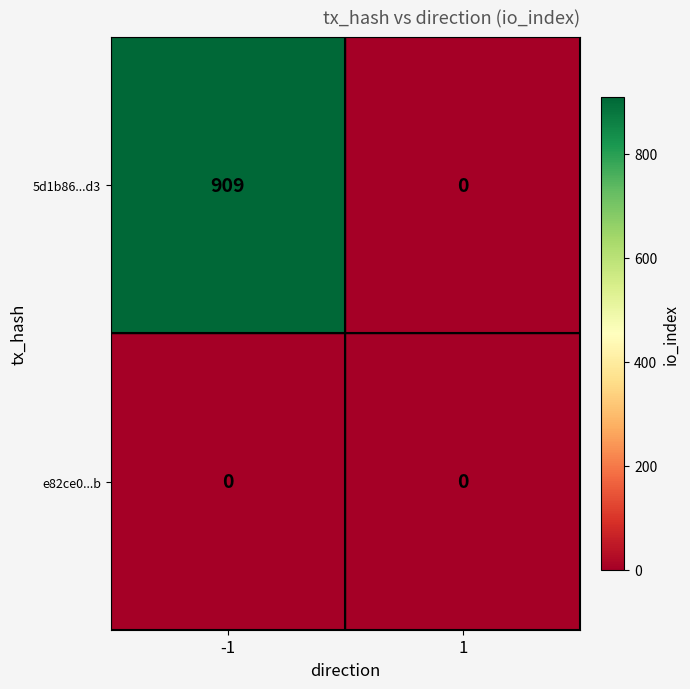

Is it true that 5d1b86...d3 equals 339 at 1?

False